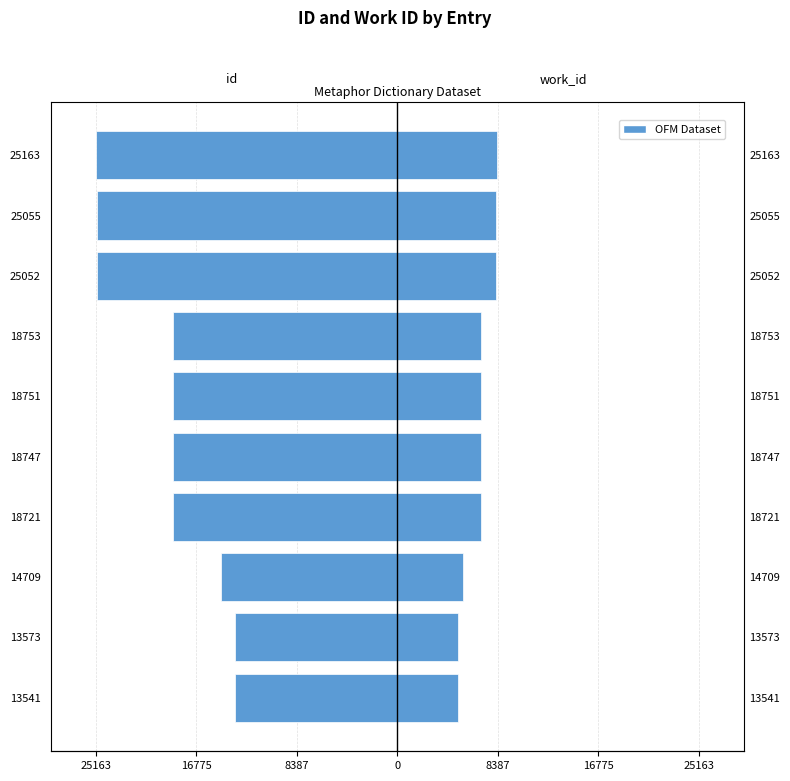

The value of work_id at 13541 is 6935. True or false?

False